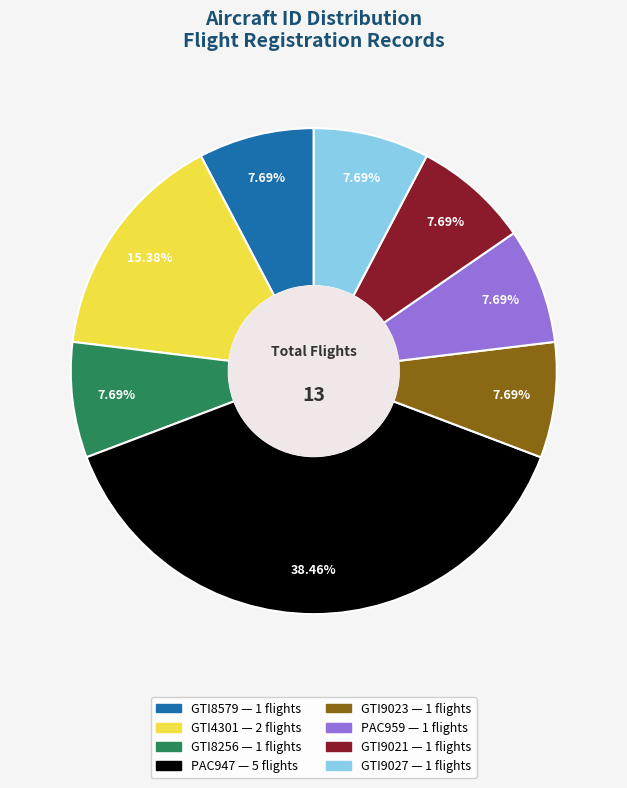

Count the number of slices in the pie.

8